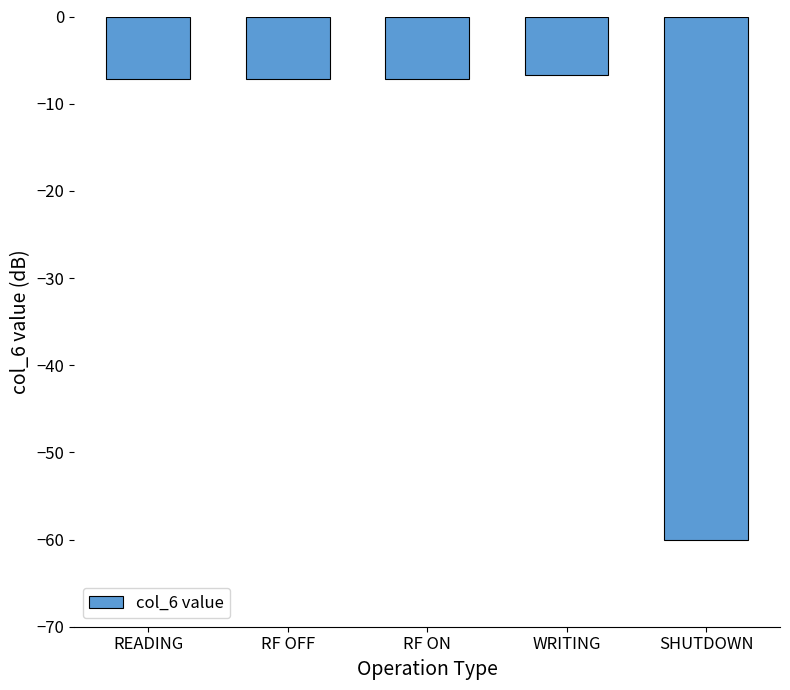

Reading left to right, what are all the values shown in this chart?

-7.2	-7.2	-7.2	-6.7	-60.0